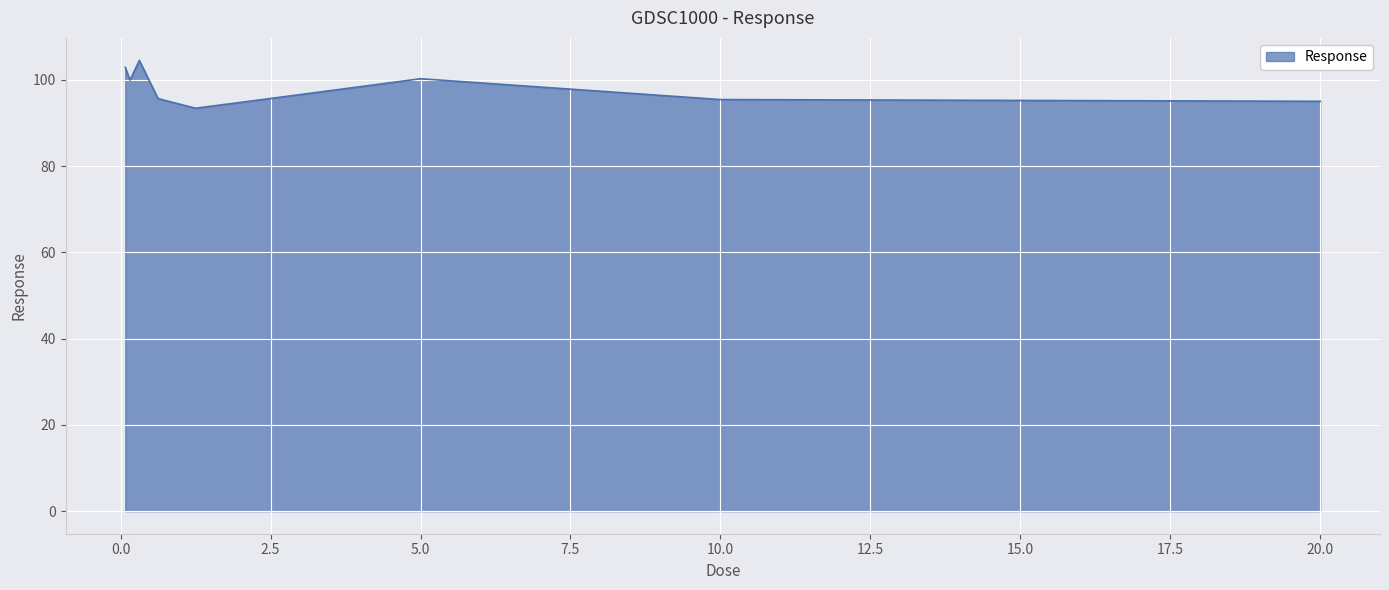

What is the smallest value displayed?

93.4